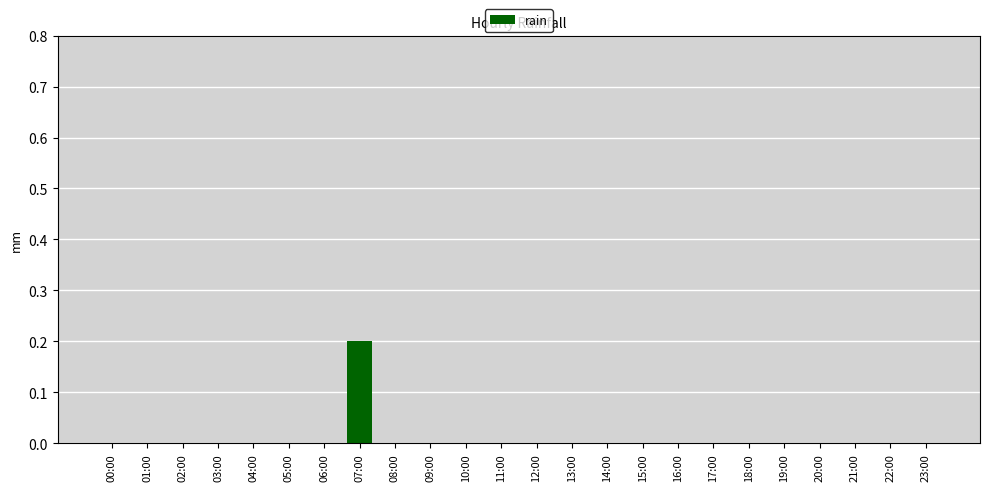

The value at 19:00 is 0.1. True or false?

False